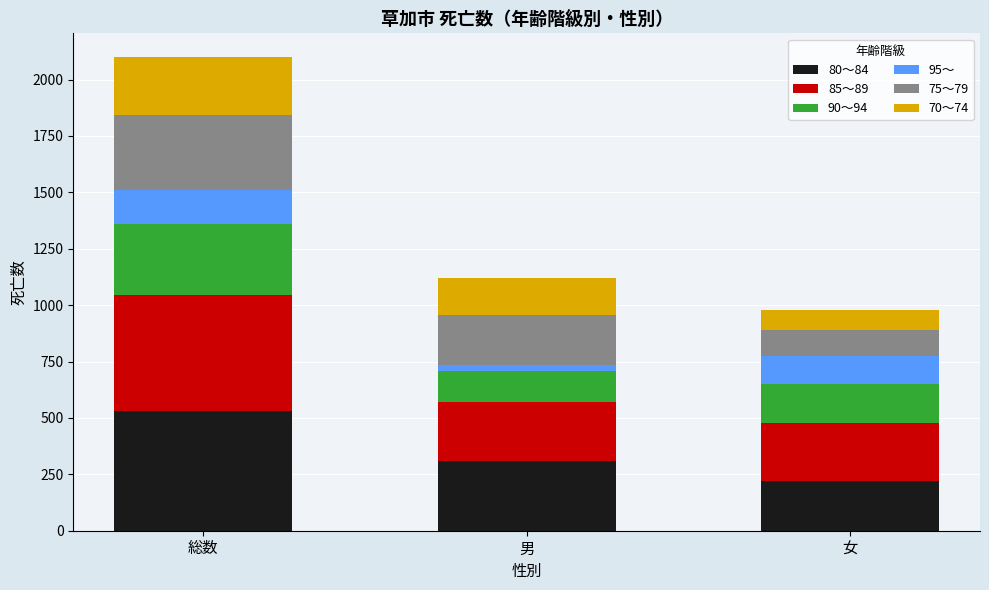

What is the total value across all series at 総数?

2100